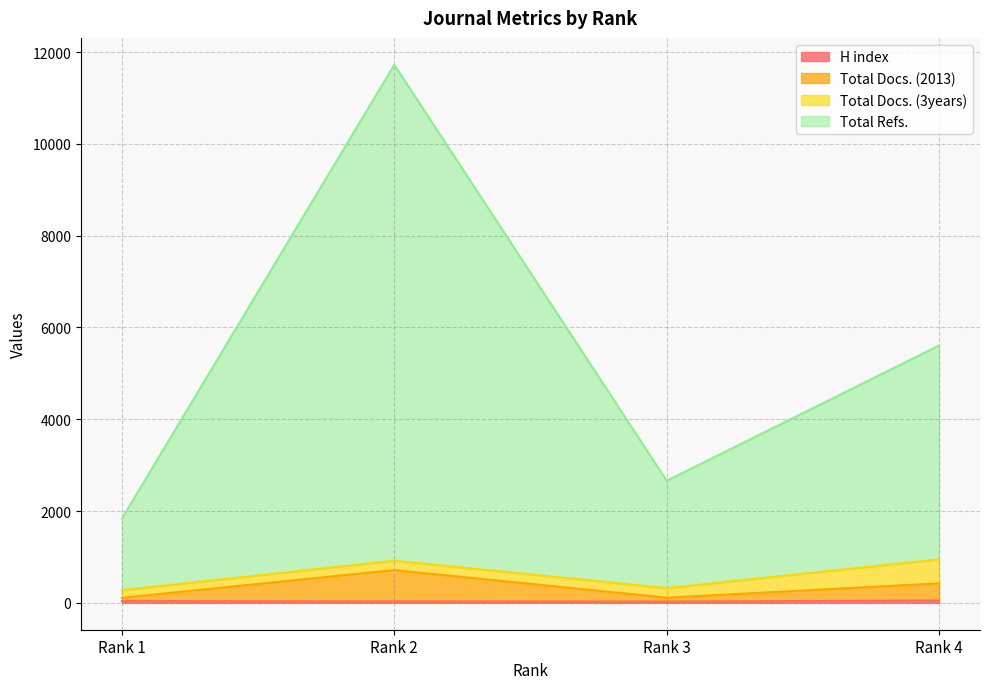

Is the value of H index at Rank 1 greater than the value of Total Refs. at Rank 2?

No